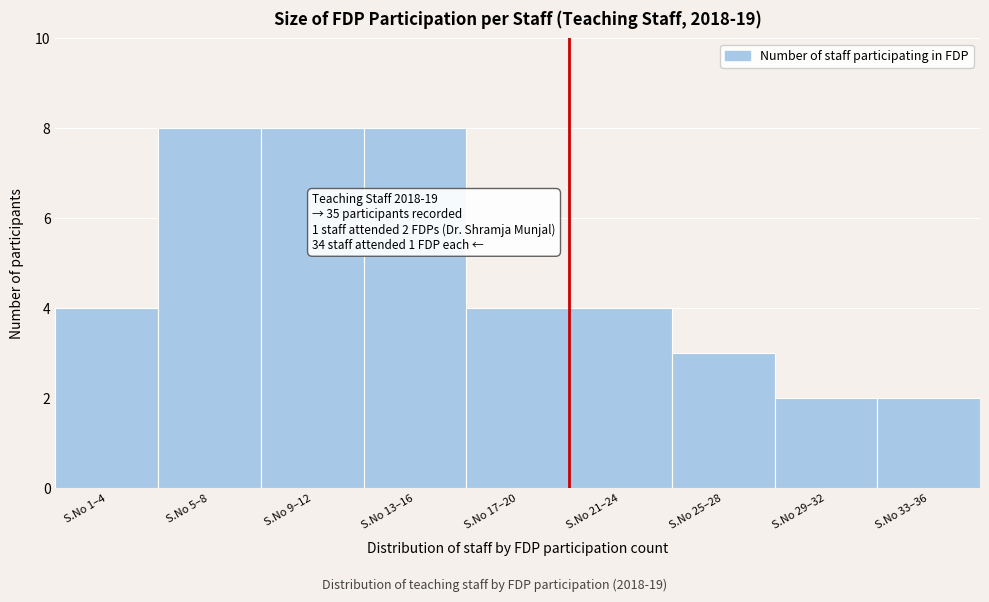

Reading left to right, extract all data points from this chart.

4	8	8	8	4	4	3	2	2